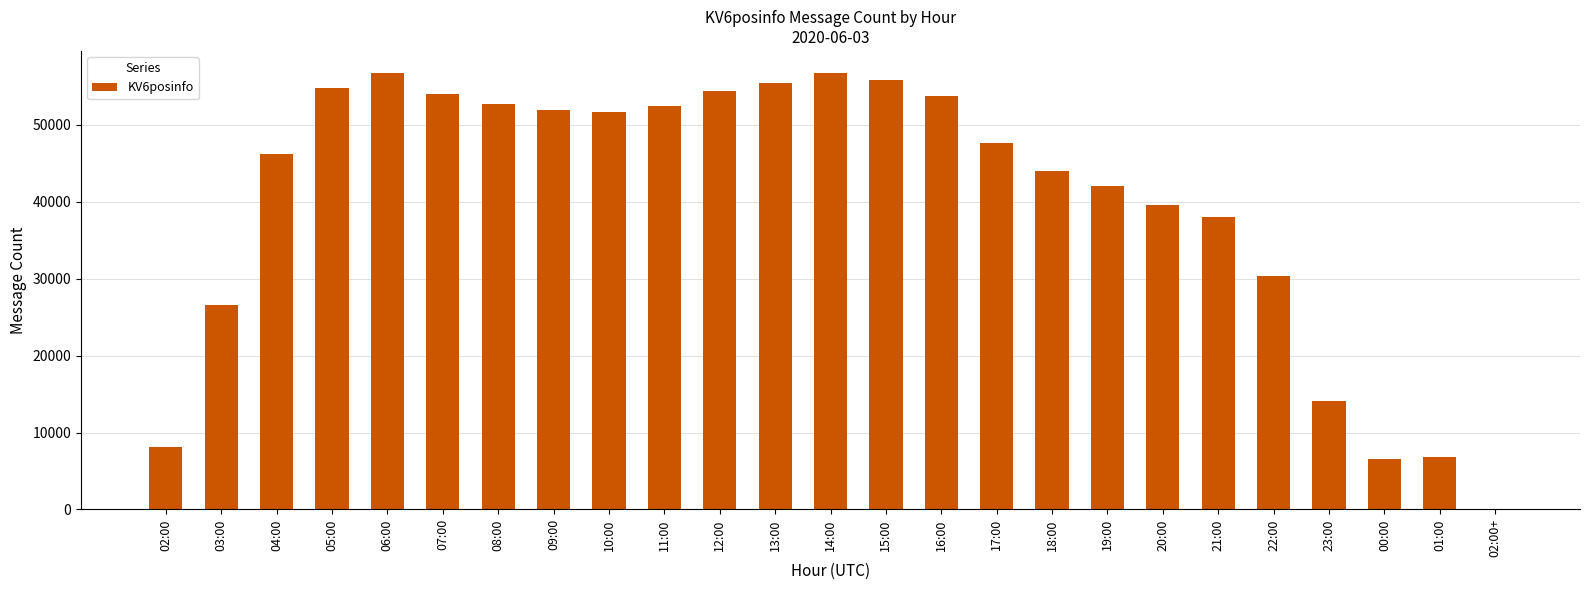

The chart shows a value of 22918 at 09:00. True or false?

False